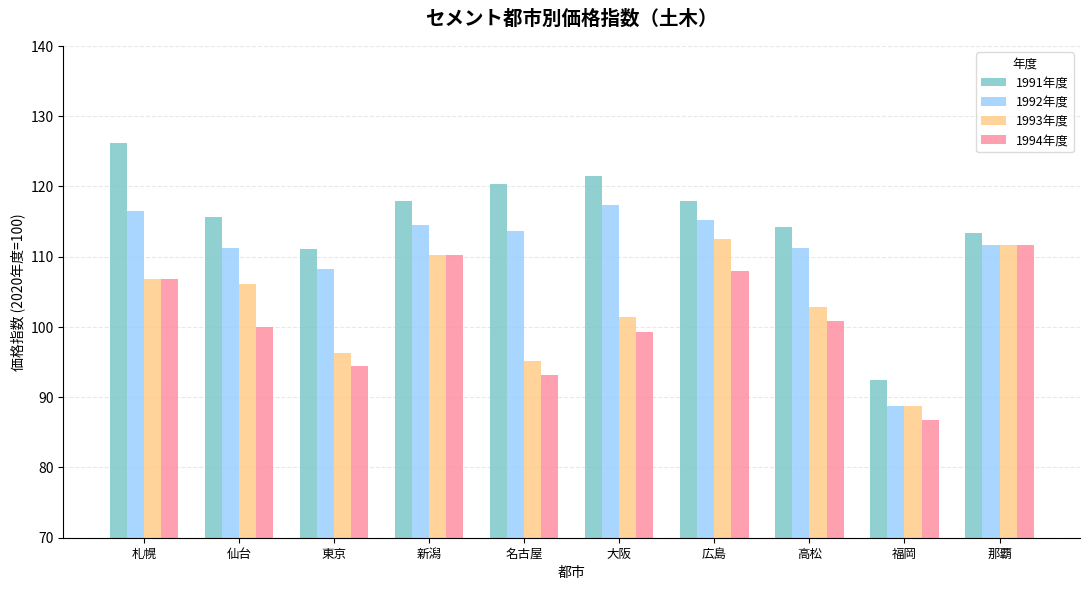

What is the difference between the highest and lowest values at 名古屋?

27.2